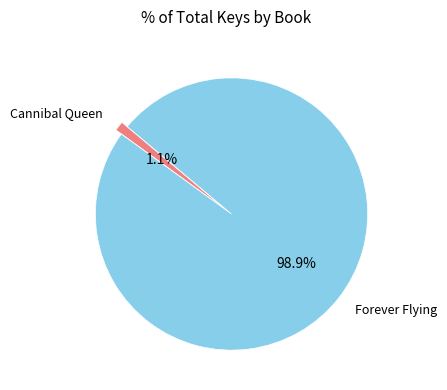

Which slice is the smallest?

Cannibal Queen